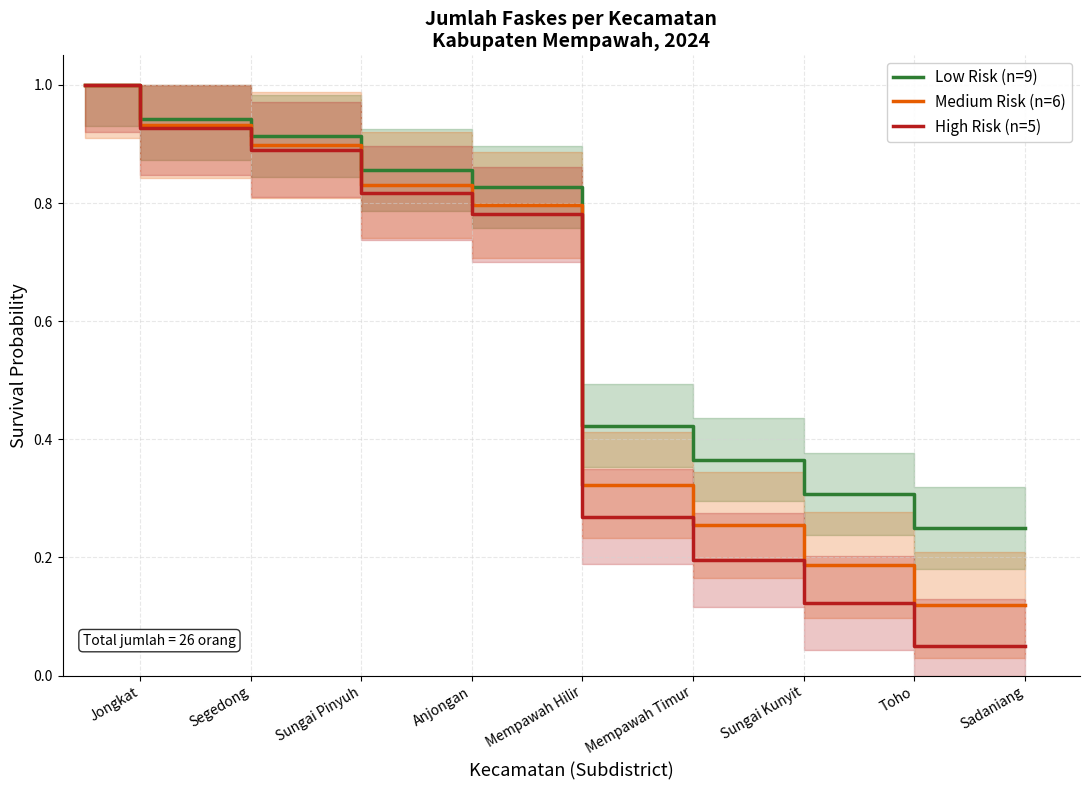

List the series in order of their peak value, lowest first.

Low Risk (n=9), Medium Risk (n=6), High Risk (n=5)